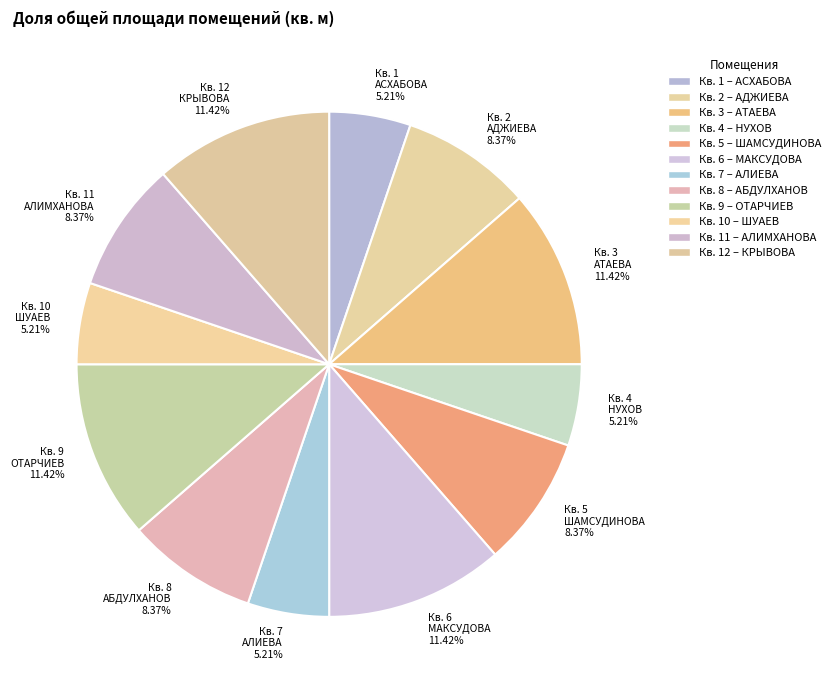

How many slices are in this pie chart?

12